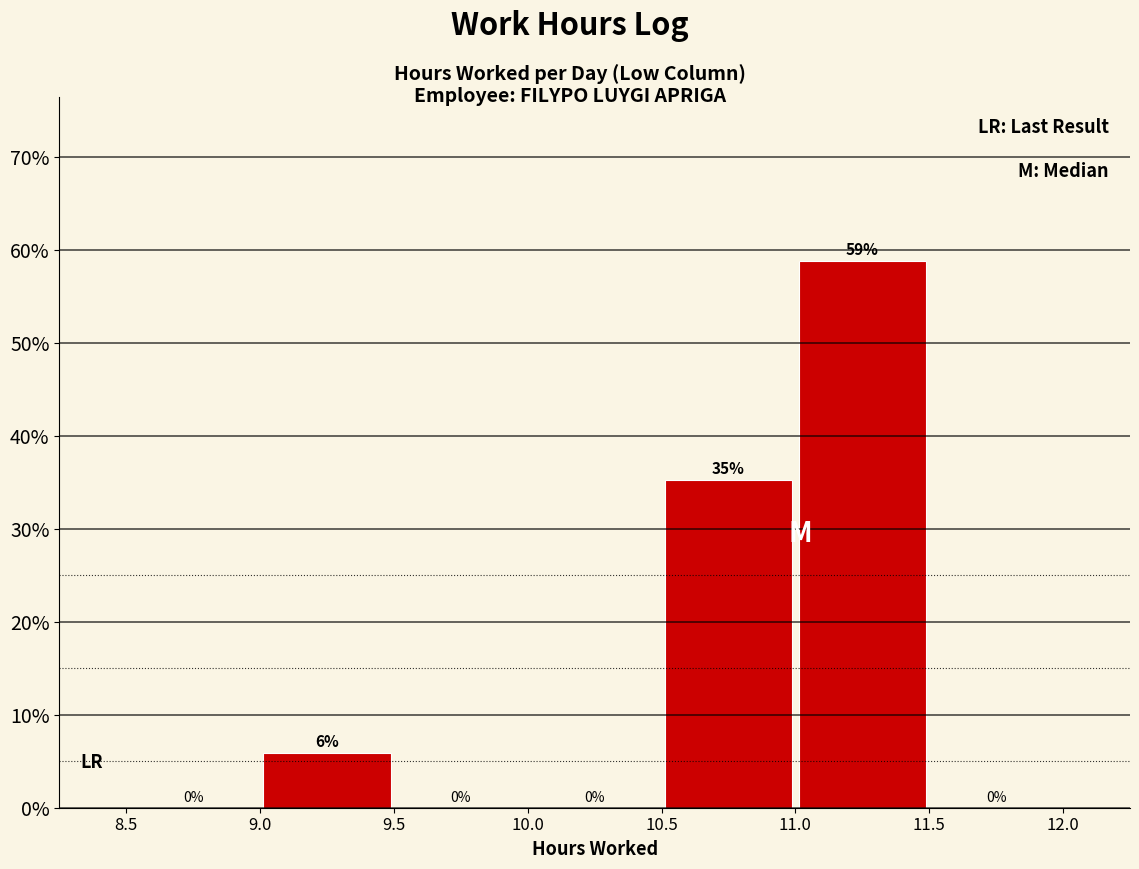

Which range on the x-axis has the tallest bar?

11.0 to 11.5